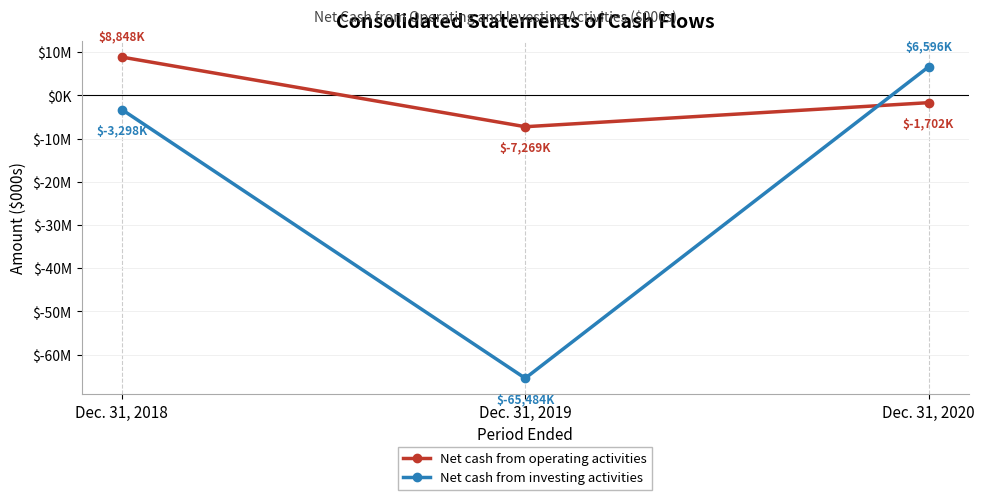

Is this an area chart (filled region under the line)?

No